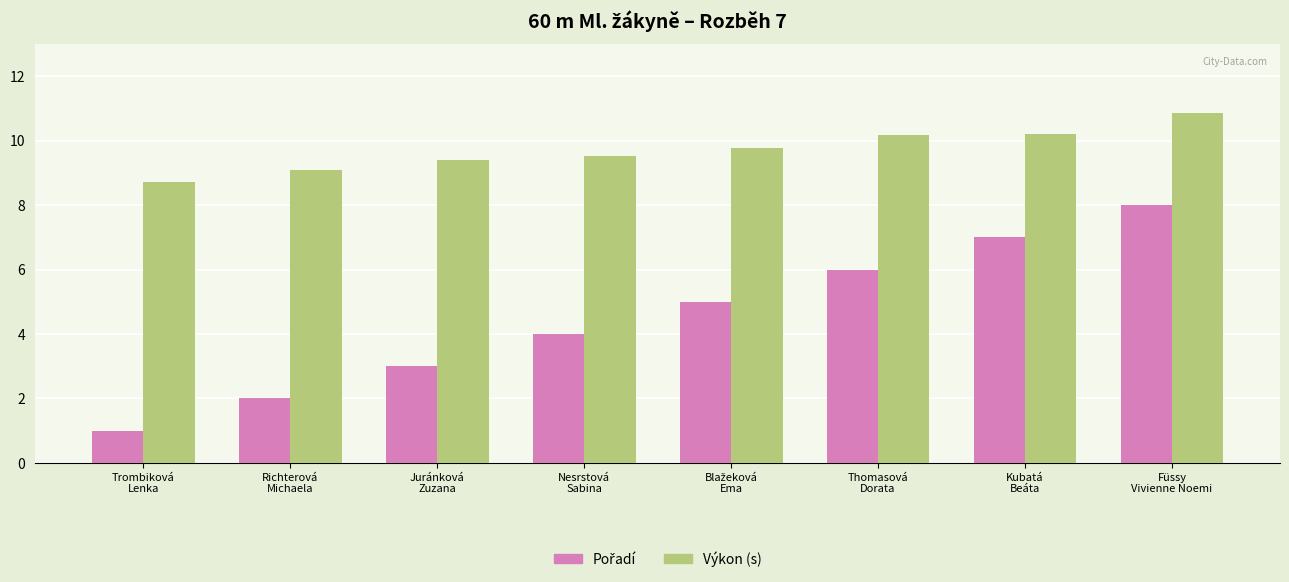

How many data points in Výkon (s) are above 9?

7